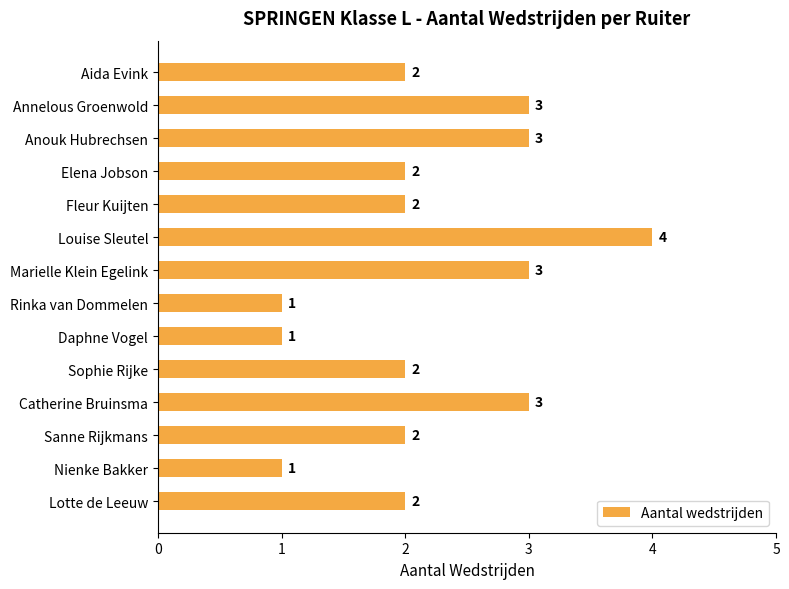

What is the difference between the maximum and minimum values?

3